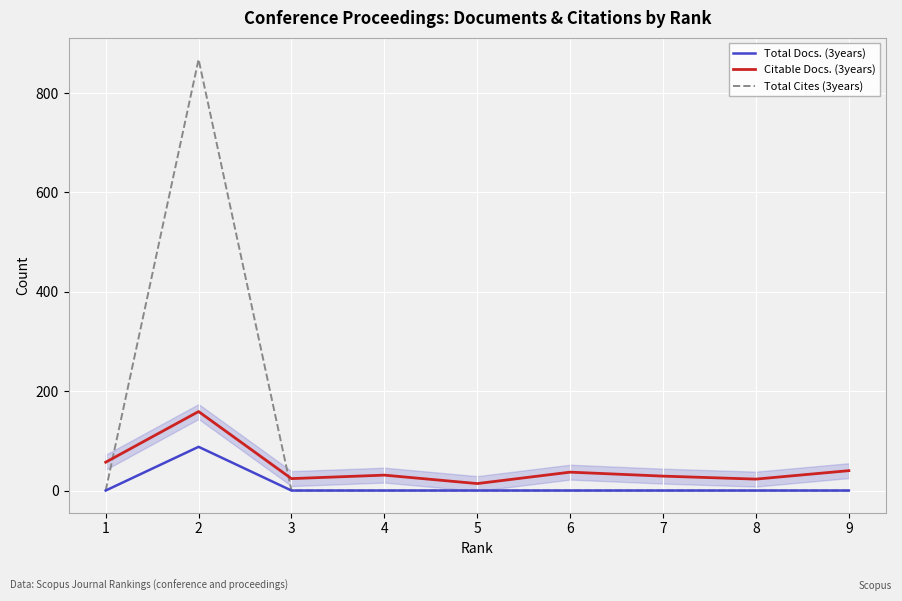

True or false: Citable Docs. (3years) and Total Docs. (3years) intersect in this chart.

False